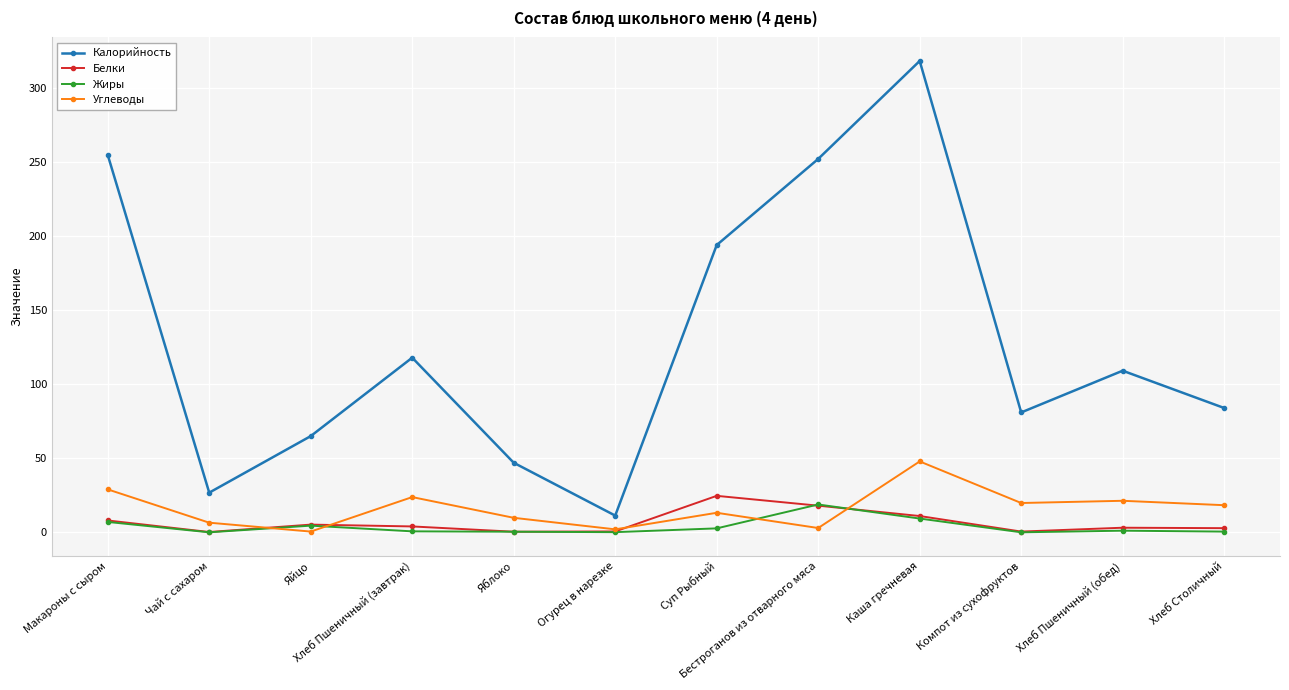

What is the highest value of the Белки series?

24.6